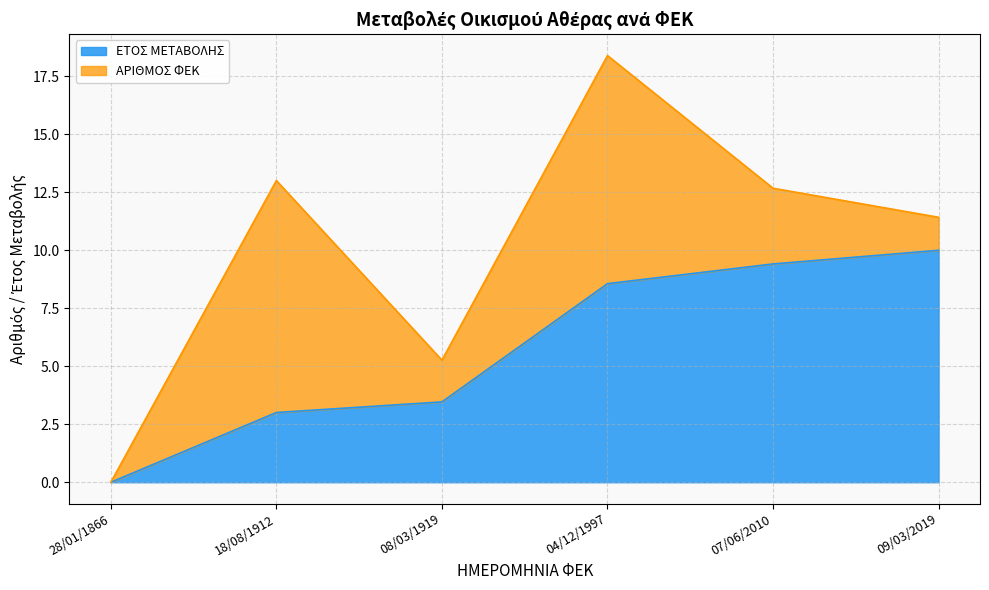

What is the sum of the values at 09/03/2019 and 07/06/2010?

19.4